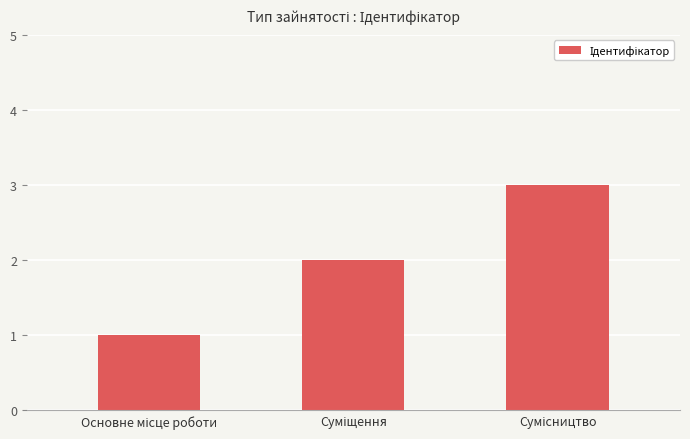

What is the greatest value displayed?

3